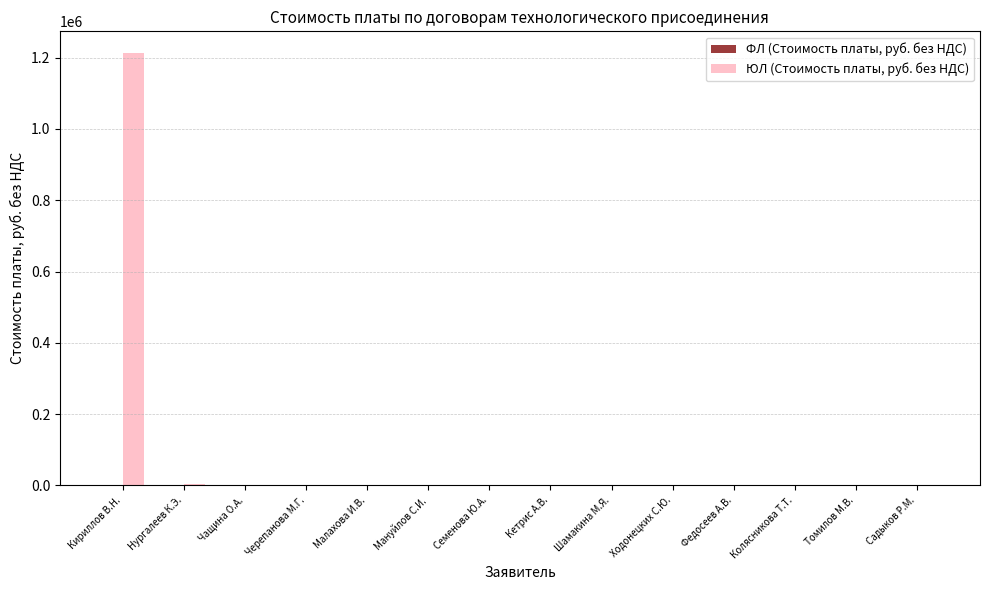

What is the greatest value displayed?

1213239.9